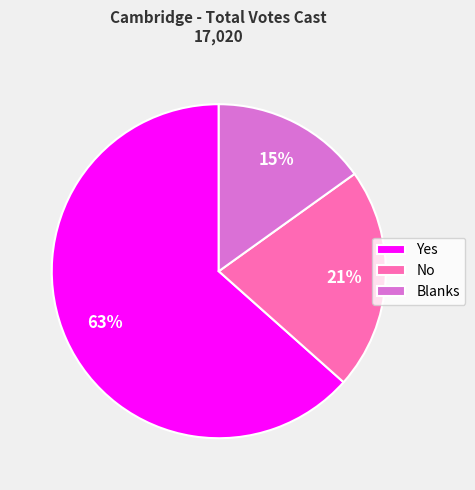

Between Yes and No, which is larger?

Yes